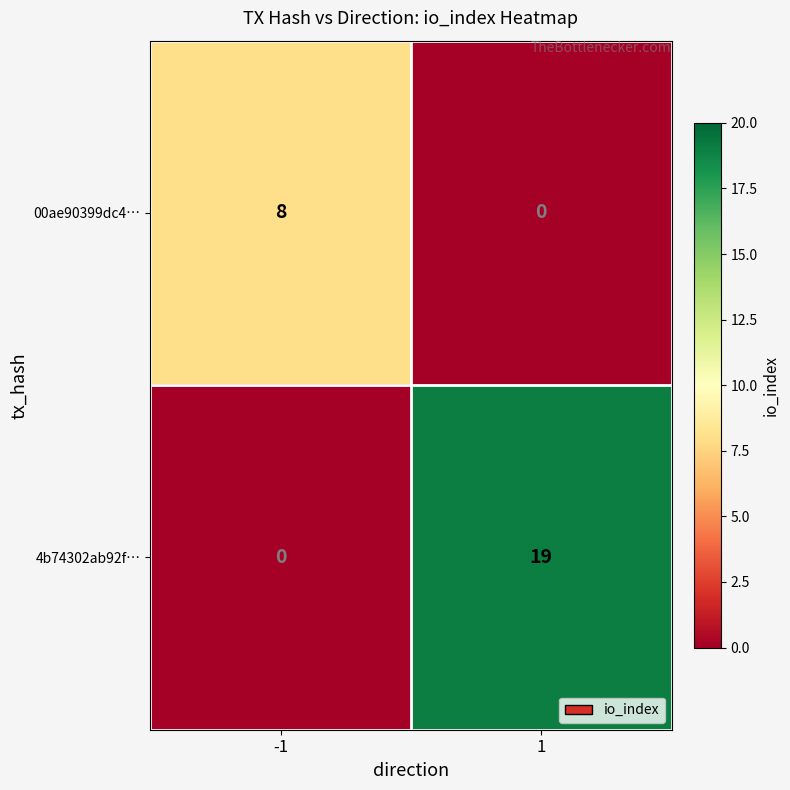

What is the average value of the 4b74302ab92f… series?

10